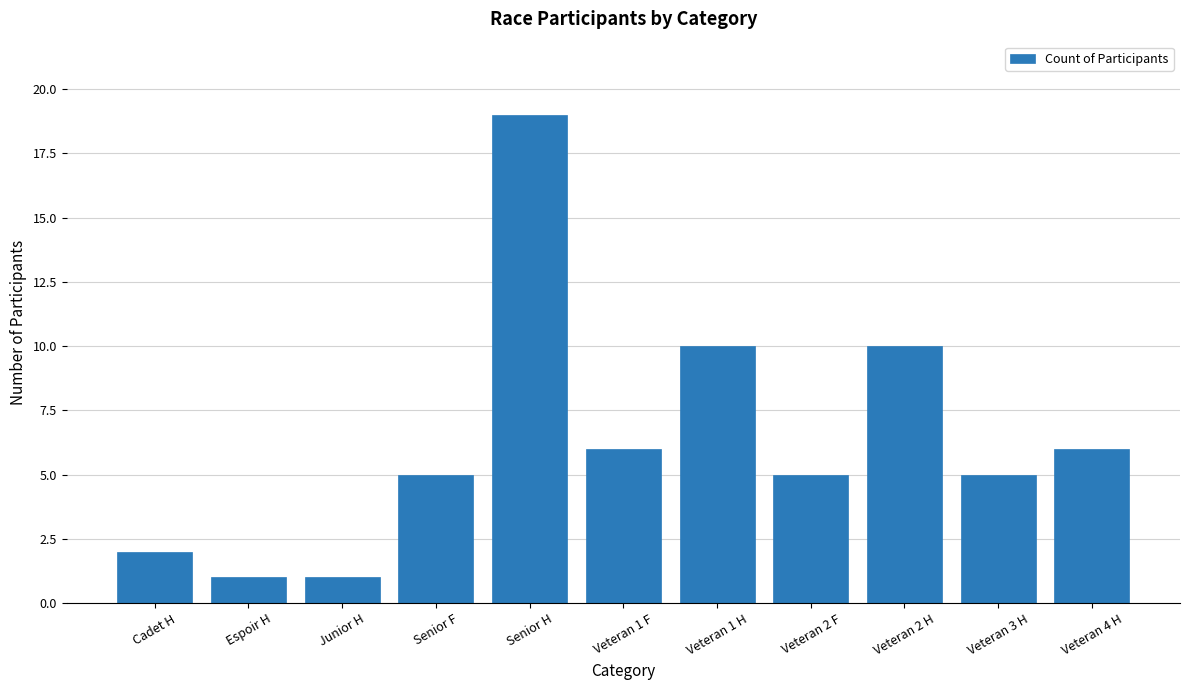

Count the number of categories in the chart.

11